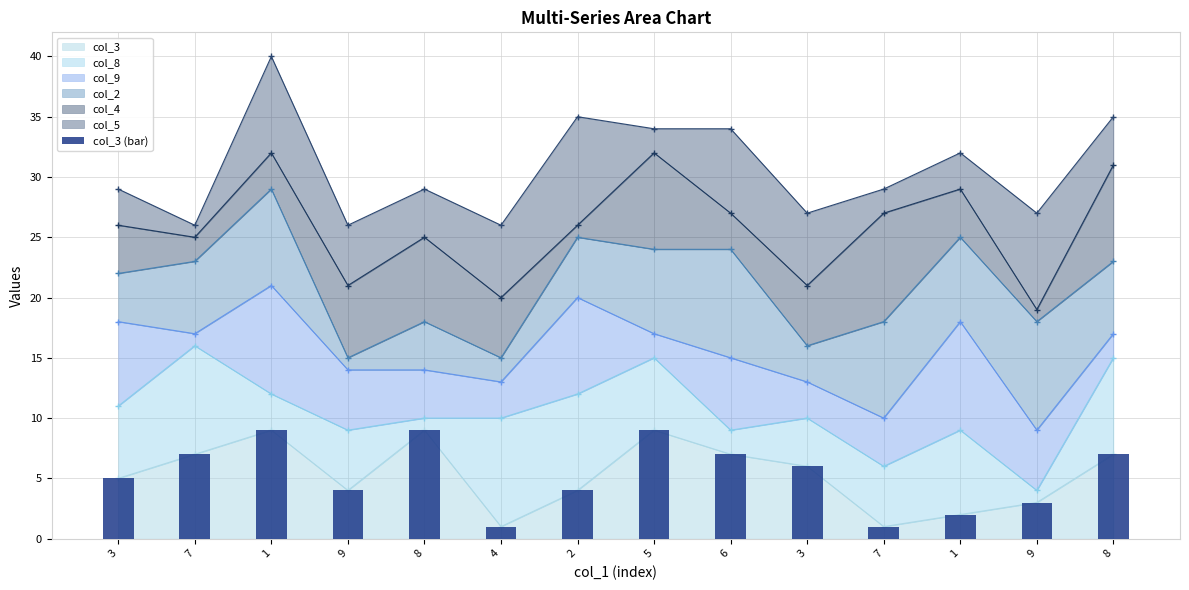

What value does the data have at 2?

4